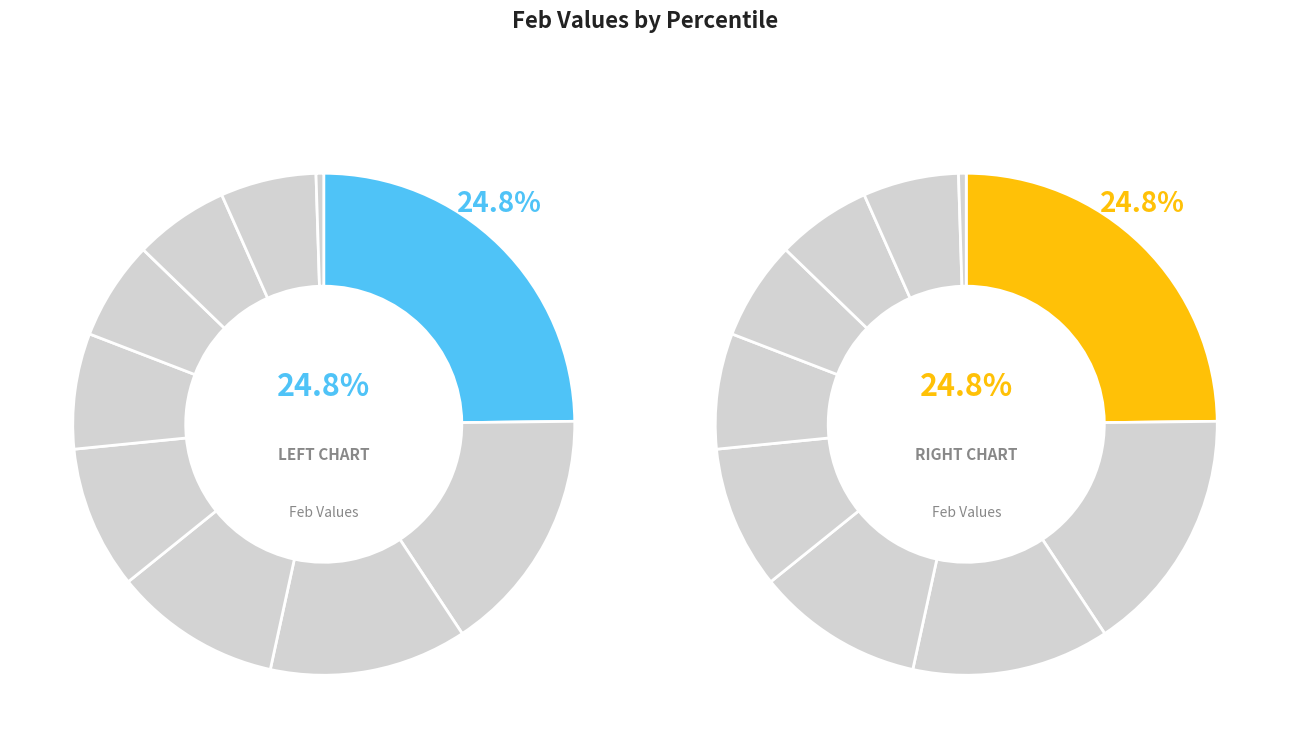

Which has a higher value, pct45 or pct55?

pct45